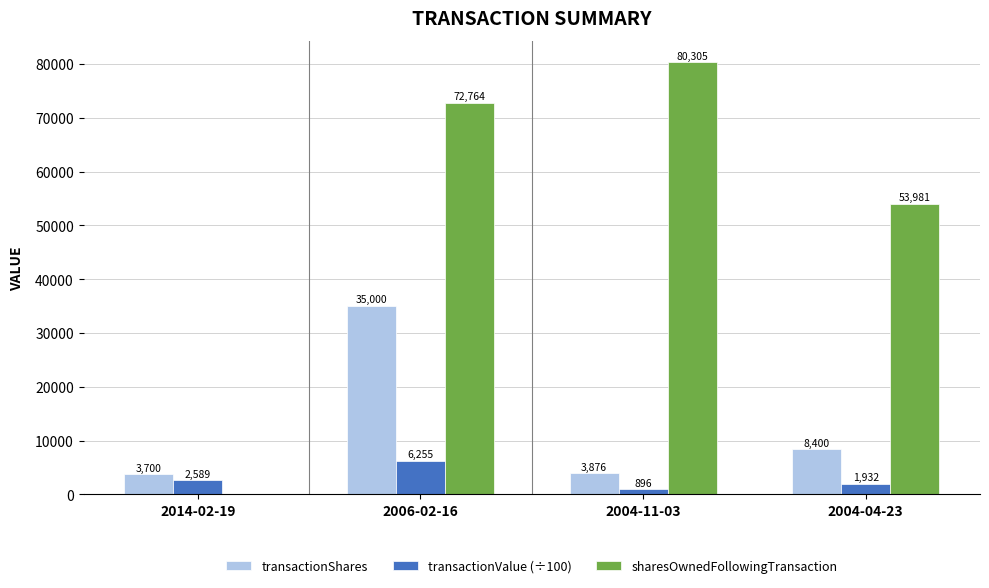

Between 2014-02-19 and 2006-02-16, which series saw the biggest shift?

sharesOwnedFollowingTransaction